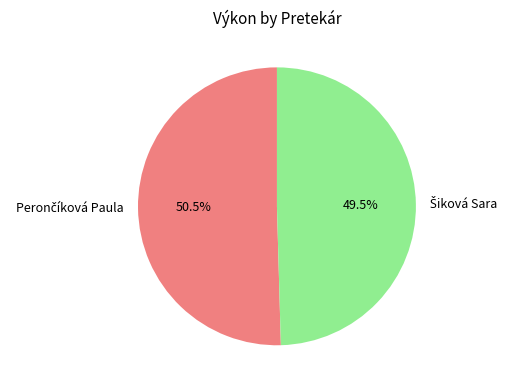

Is there any slice that represents more than half of the pie?

Yes